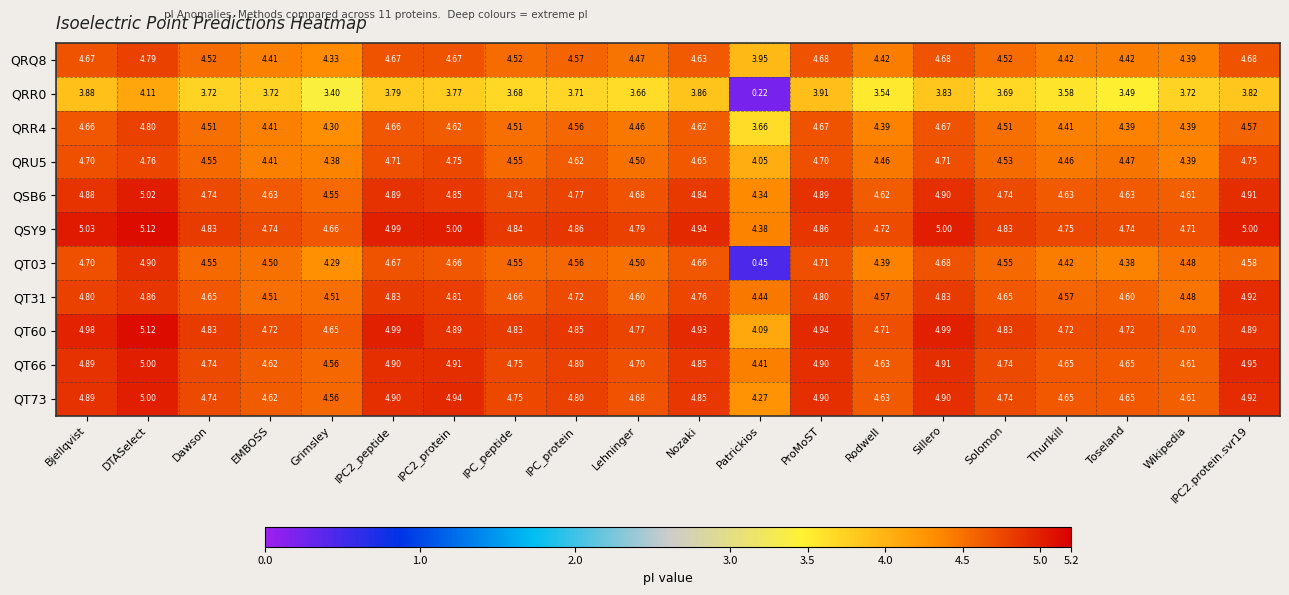

Where does the QRR0 series first go above 3?

Bjellqvist